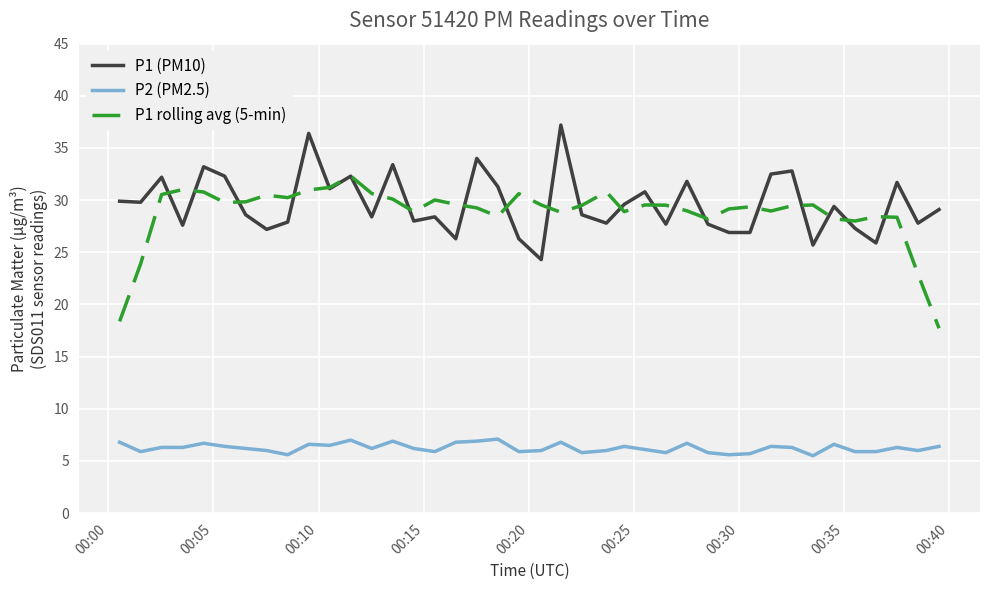

Rank the series by their maximum value, from highest to lowest.

P1 (PM10), P1 rolling avg (5-min), P2 (PM2.5)